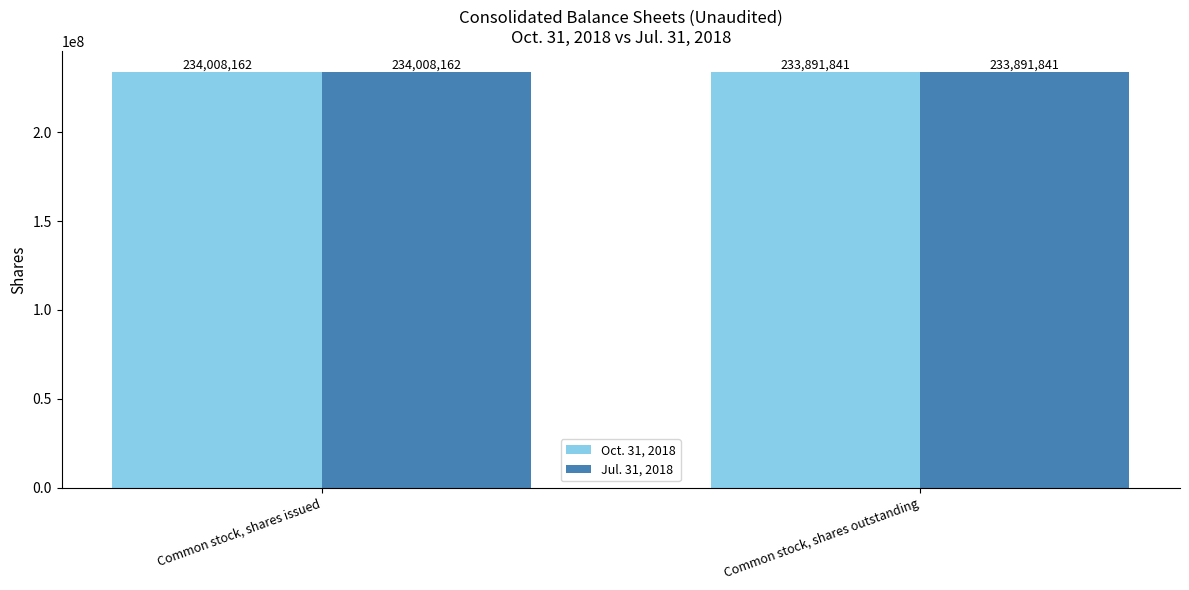

How many data points in Jul. 31, 2018 are less than 234008162?

1